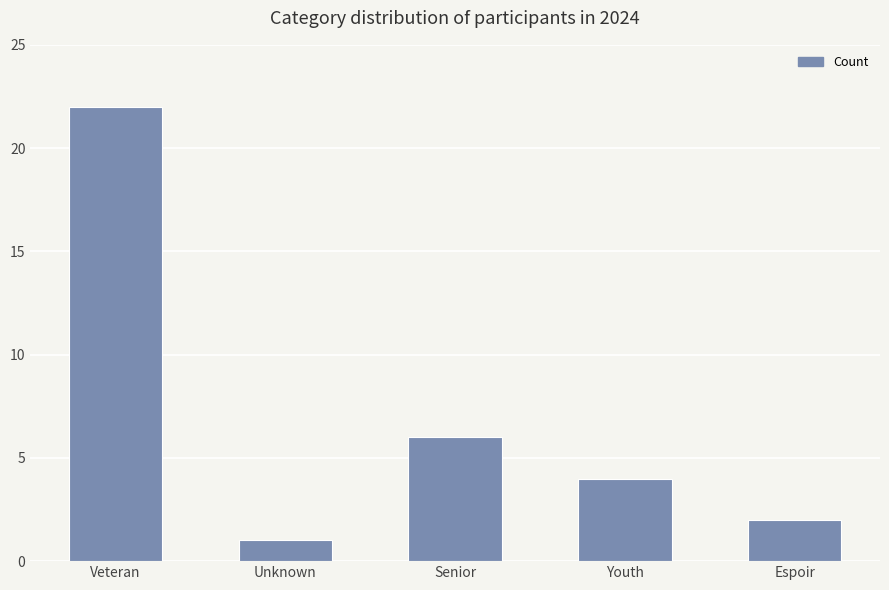

Does the chart contain any negative values?

No